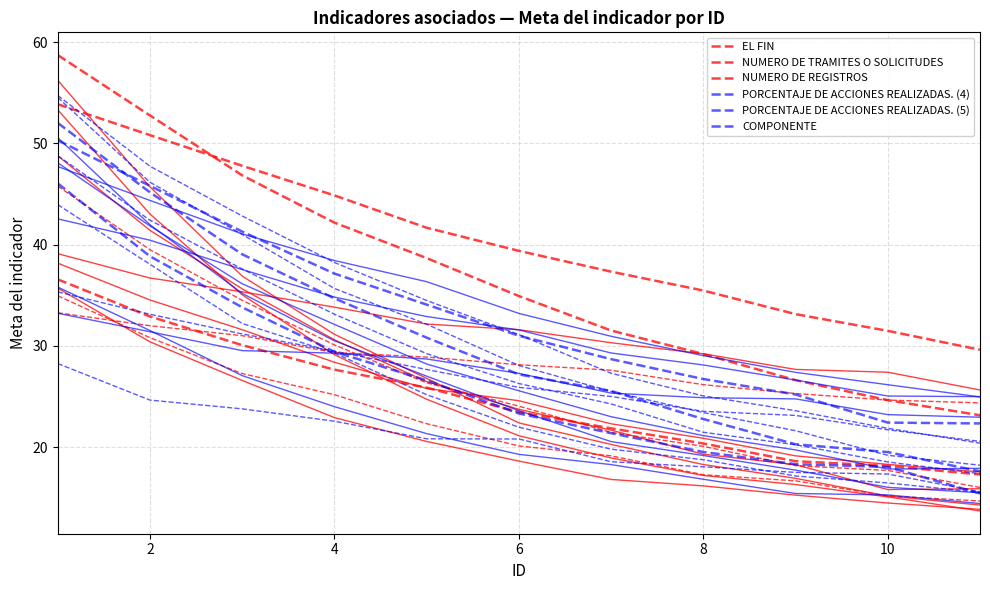

True or false: PORCENTAJE DE ACCIONES REALIZADAS. (5) and NUMERO DE TRAMITES O SOLICITUDES intersect in this chart.

False